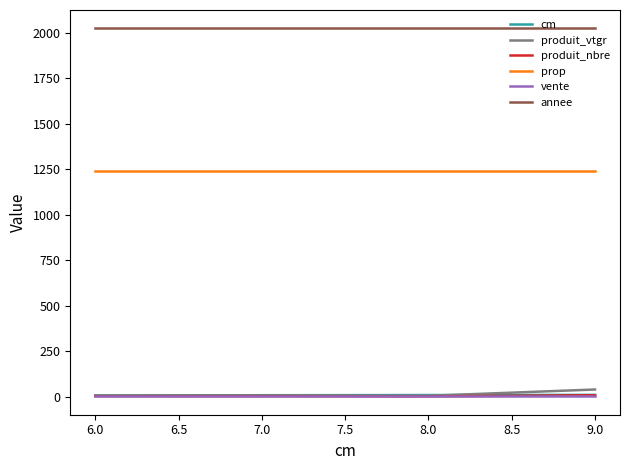

True or false: prop and produit_vtgr intersect in this chart.

False